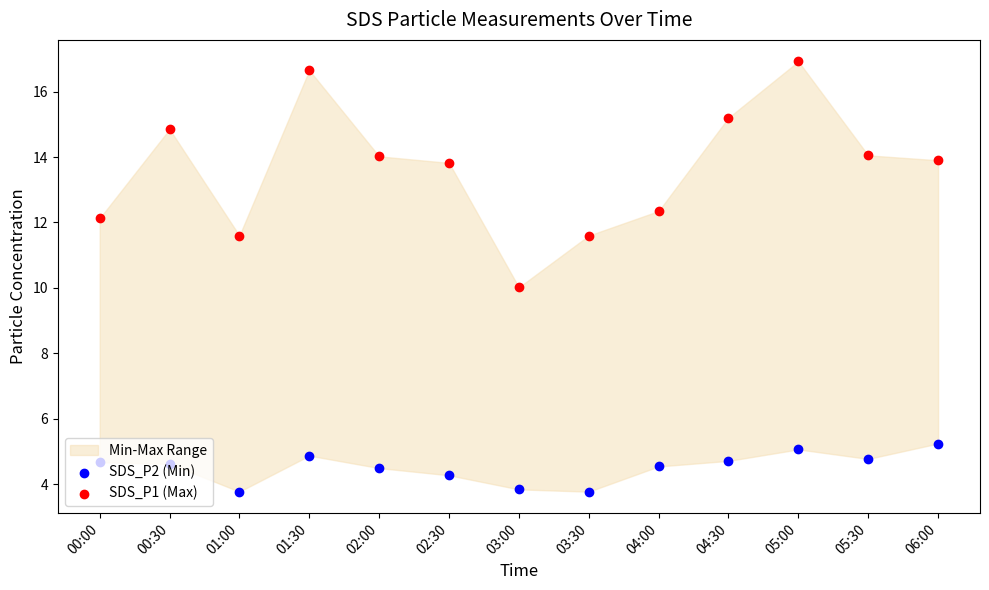

Which series has the largest total across all categories?

SDS_P1 (Max)